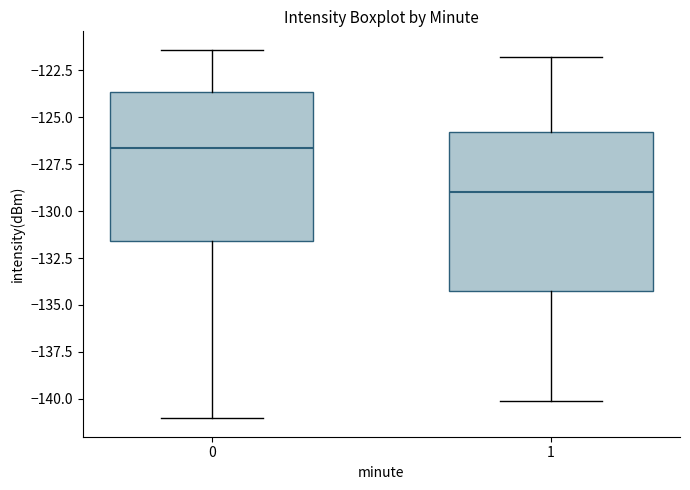

Reading left to right, read every box against the y-axis: the position of its median line, the range the box covers, and the ends of its whiskers. The values are not printed on the chart, so give them approximately, as read against the axis.

0: median -126.5, box -131.5 to -123.5, whiskers -141.0 to -121.5
1: median -129.0, box -134.0 to -126.0, whiskers -140.0 to -122.0